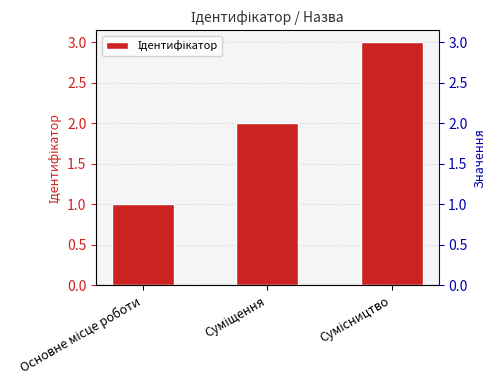

What is the change in value from Основне місце роботи to Сумісництво?

+2